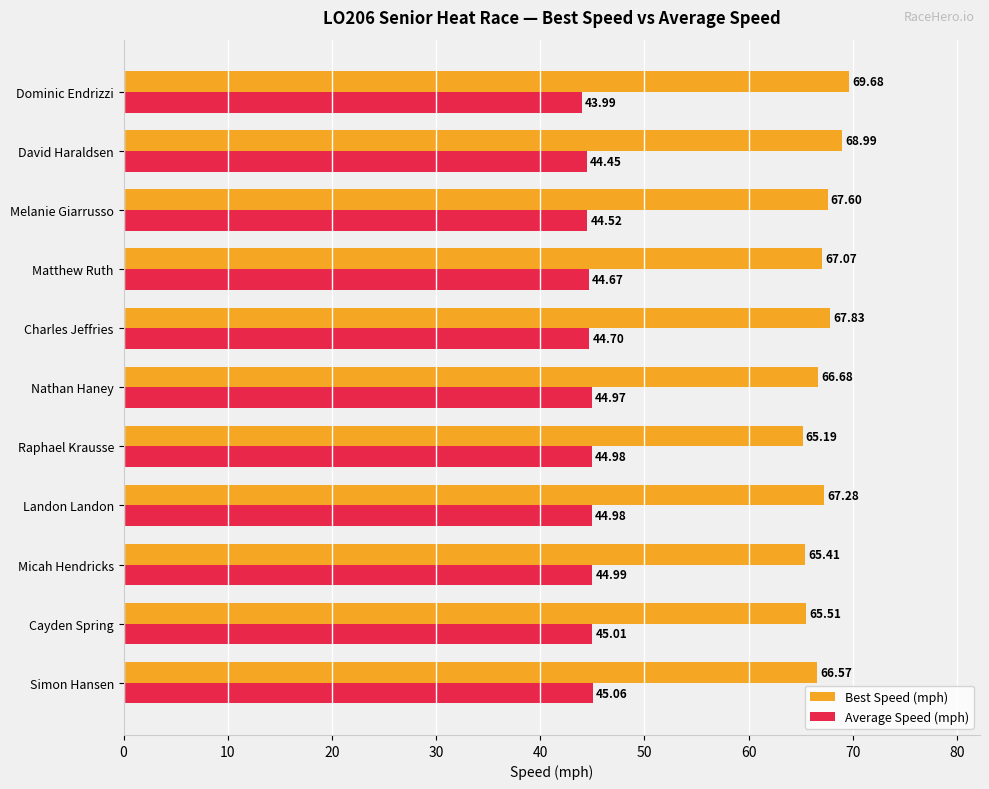

Which series has the largest range (max minus min)?

Best Speed (mph)